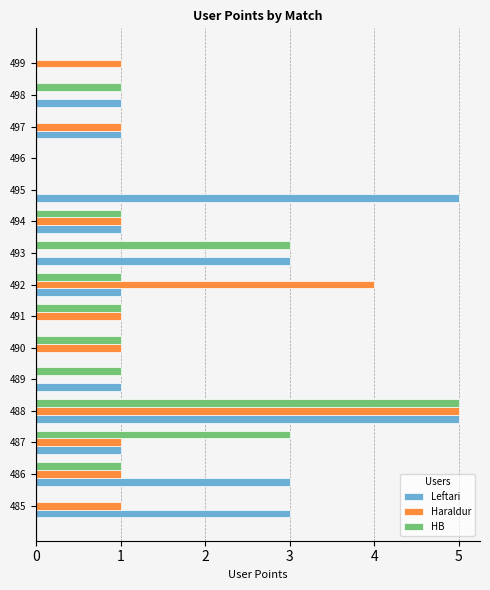

What are all the series names shown in the legend?

Leftari, Haraldur, HB